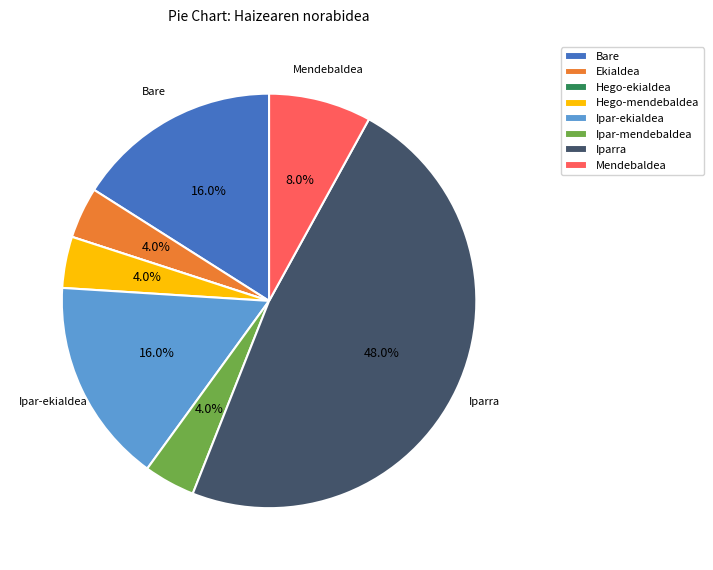

How much of the chart is everything except Bare?

84.0%